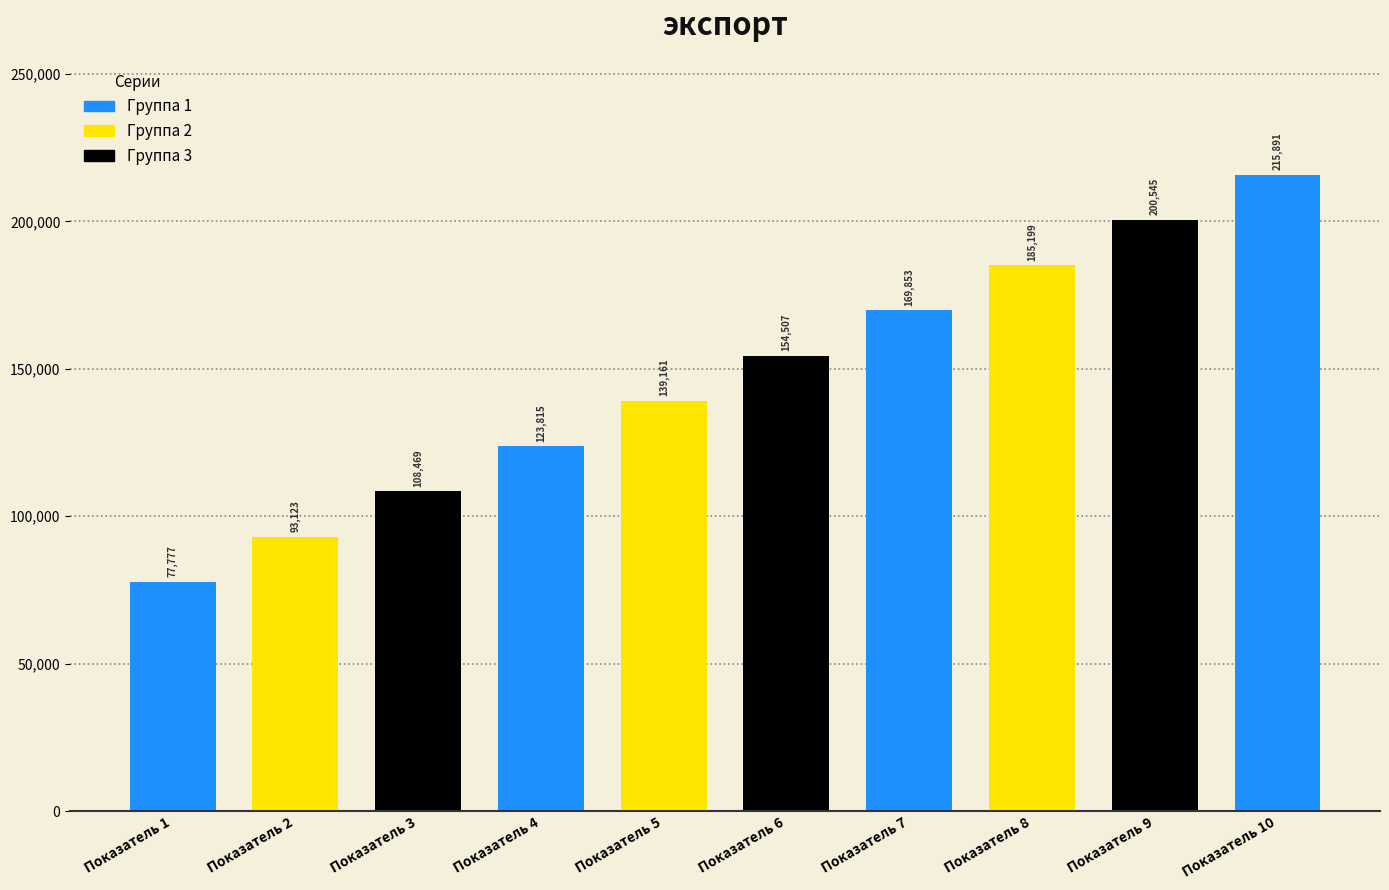

Which label corresponds to the smallest value in the chart?

Показатель 1